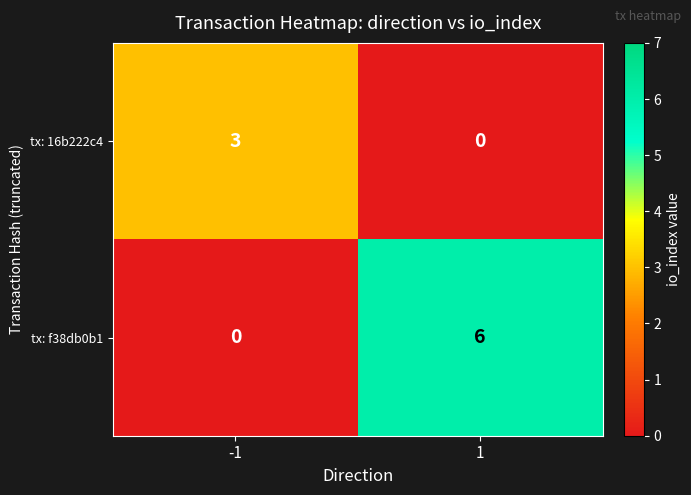

List the series in order of their overall mean, lowest first.

tx: 16b222c4, tx: f38db0b1